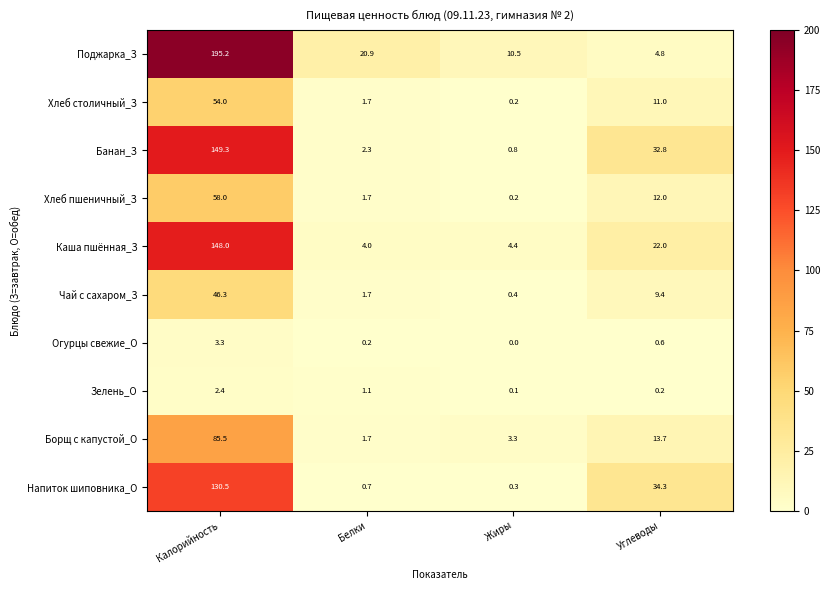

What is the difference between the maximum and minimum values in the Огурцы свежие_О series?

3.3